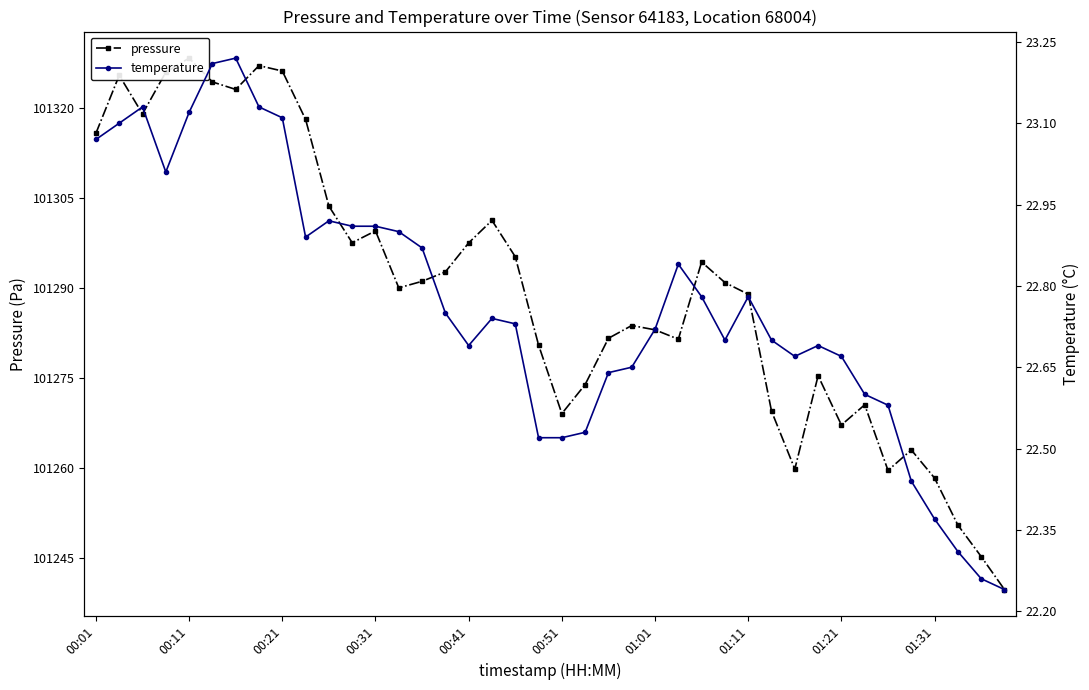

How many lines are shown in the chart?

2